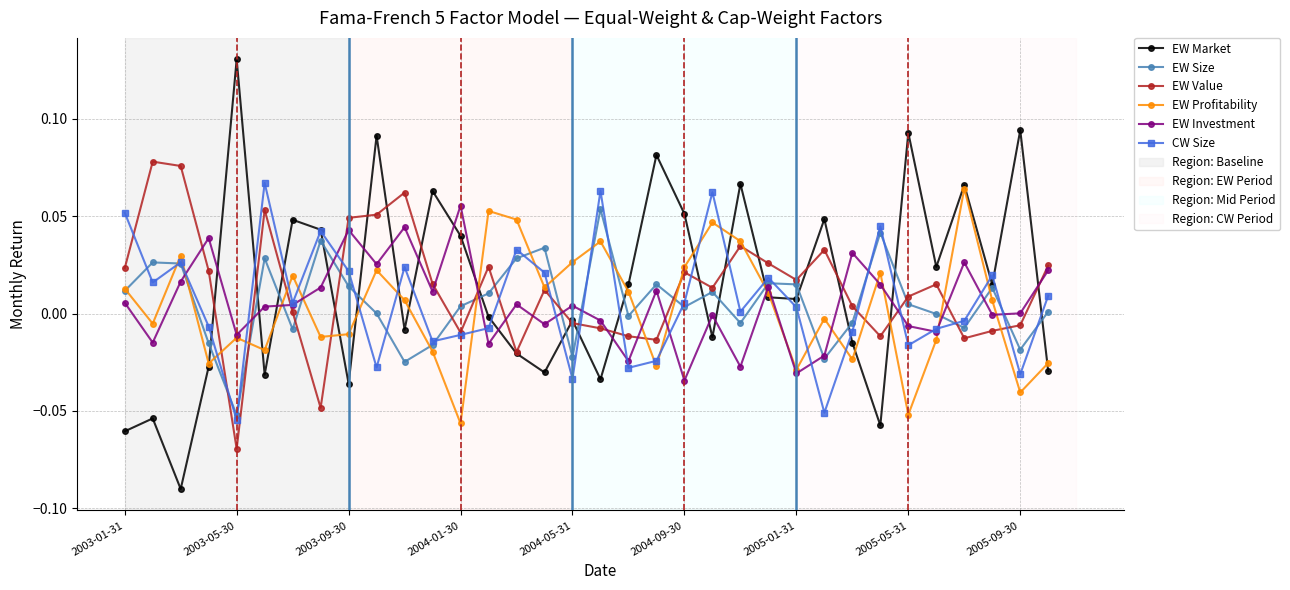

Which series has the widest spread of values?

EW Market